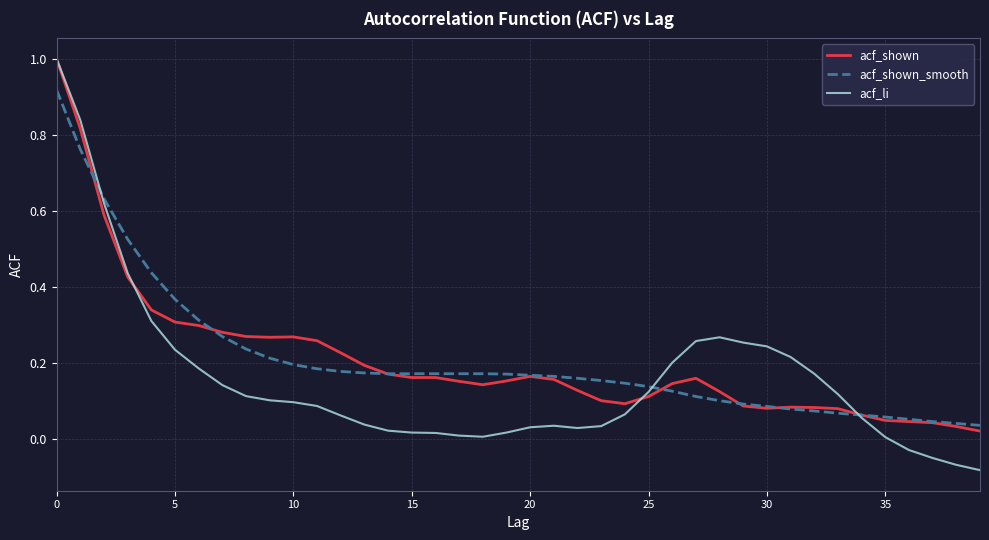

What is the highest value of the acf_shown series?

1.0